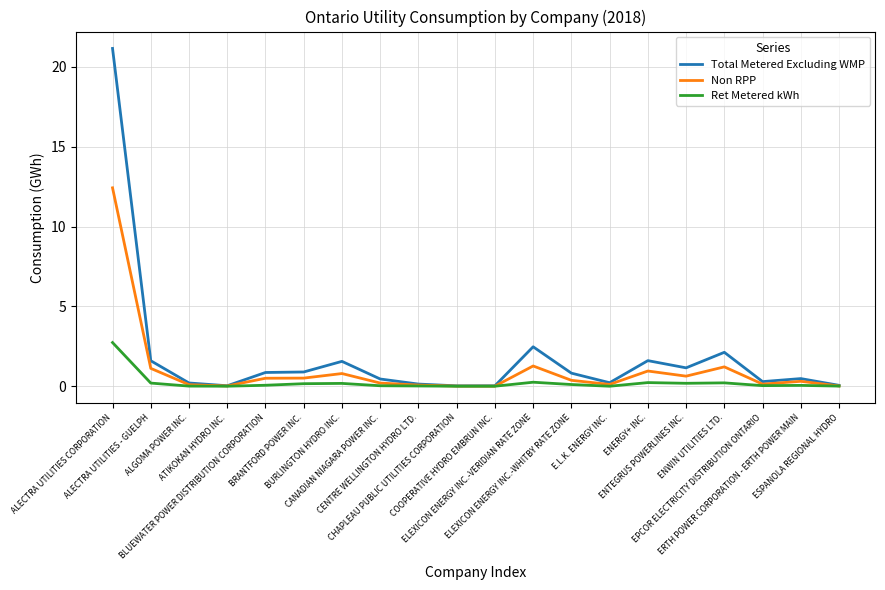

True or false: Non RPP has a value of 0.6 at ENTEGRUS POWERLINES INC..

True